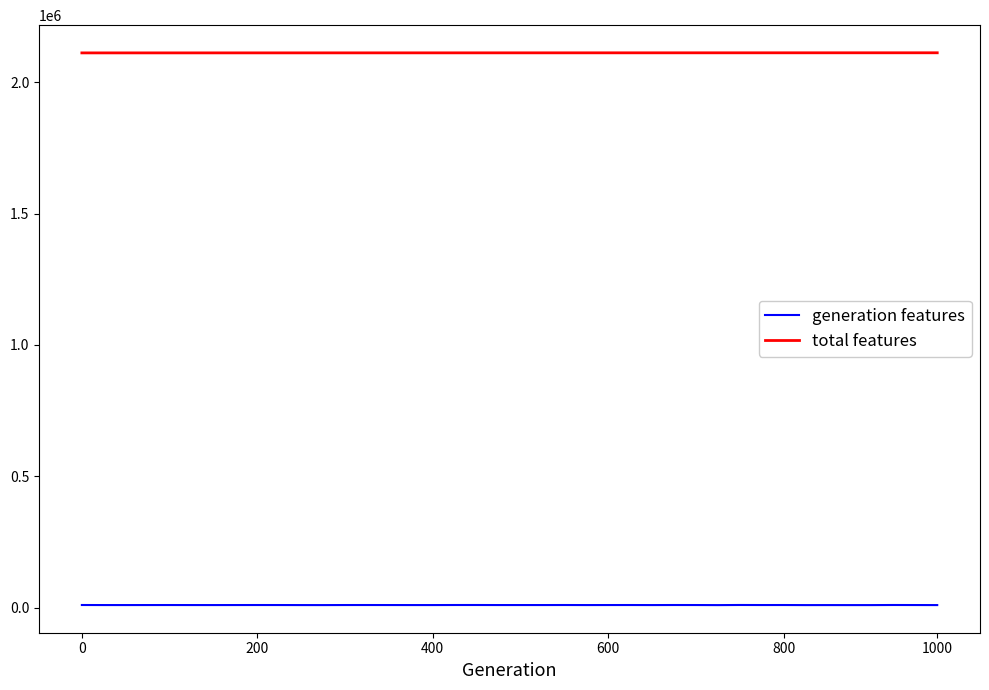

What is the greatest value displayed?

2112498